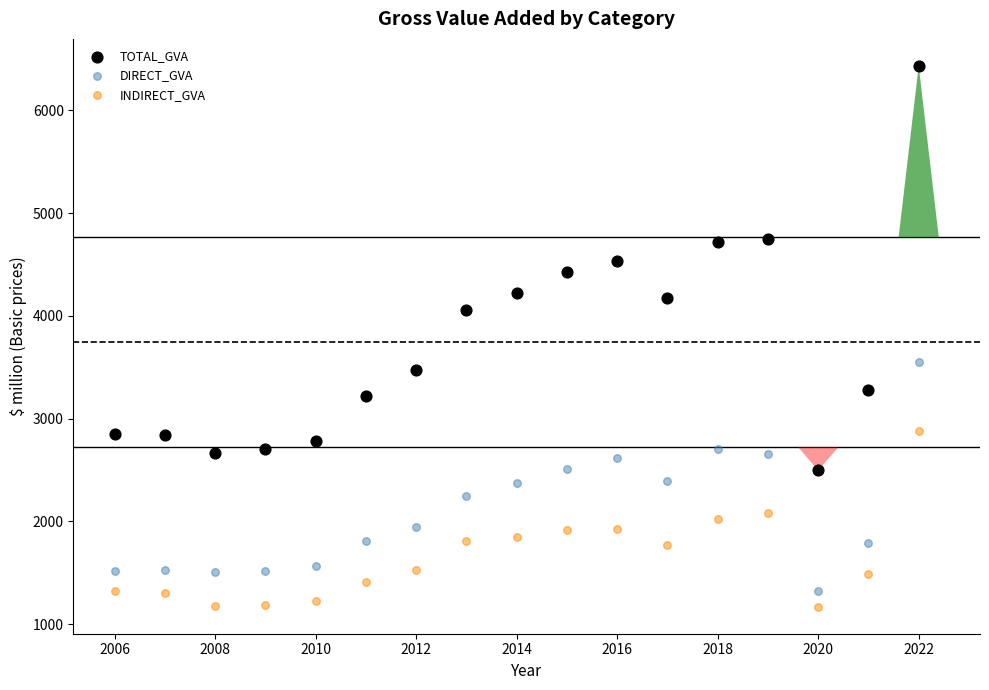

Which series reaches the minimum Y coordinate?

INDIRECT_GVA